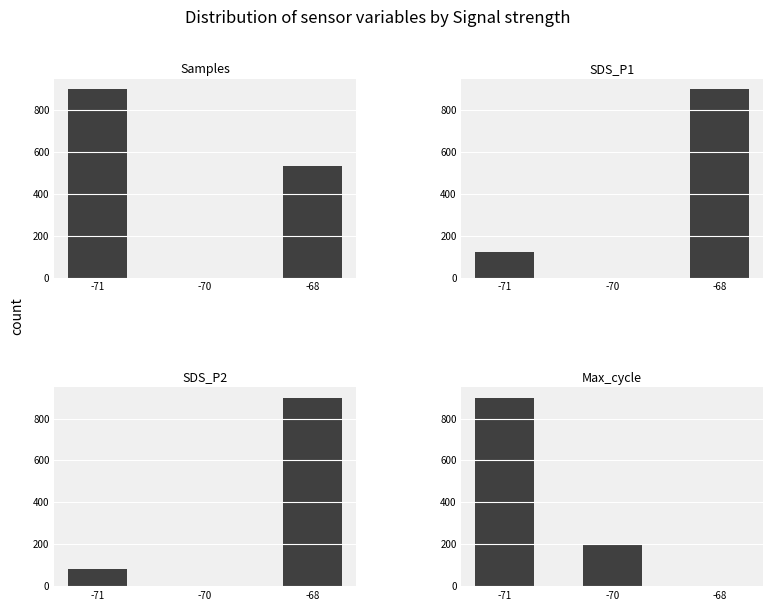

What is the difference between the Max_cycle values at -71 and -68?

900.0